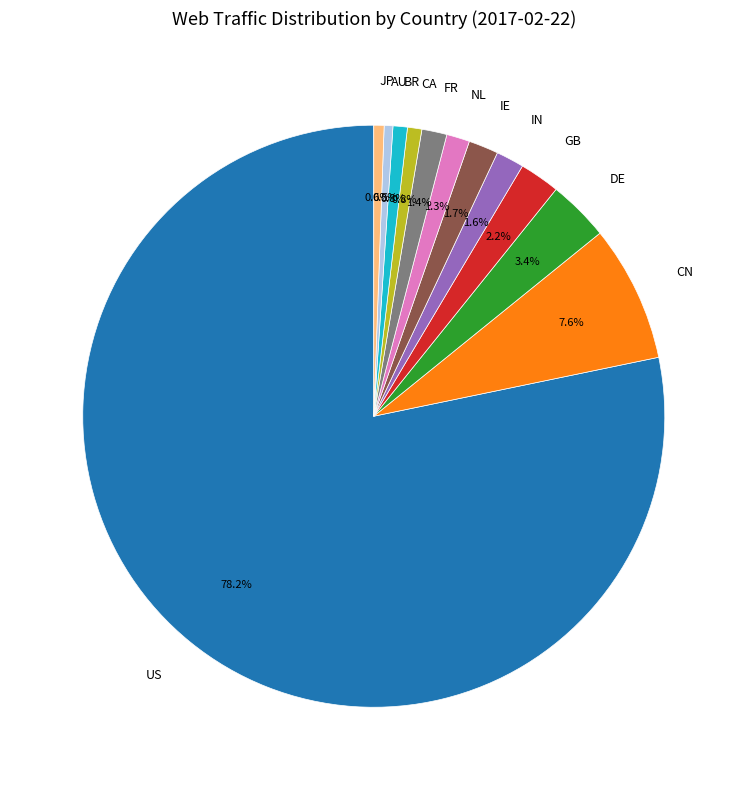

Do AU and NL together represent more than half of the pie?

No